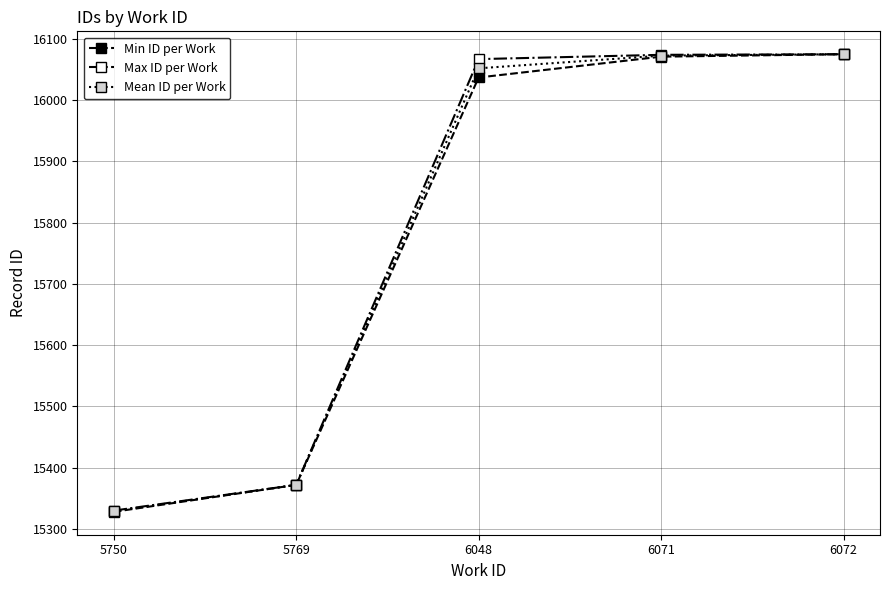

How many lines are shown in the chart?

3